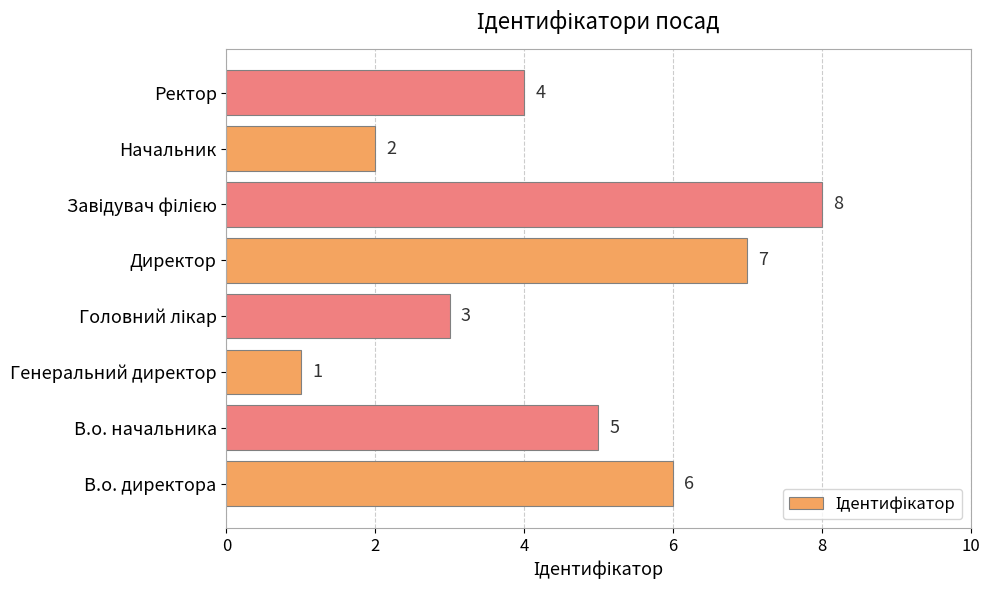

Does the chart contain stacked bars?

No